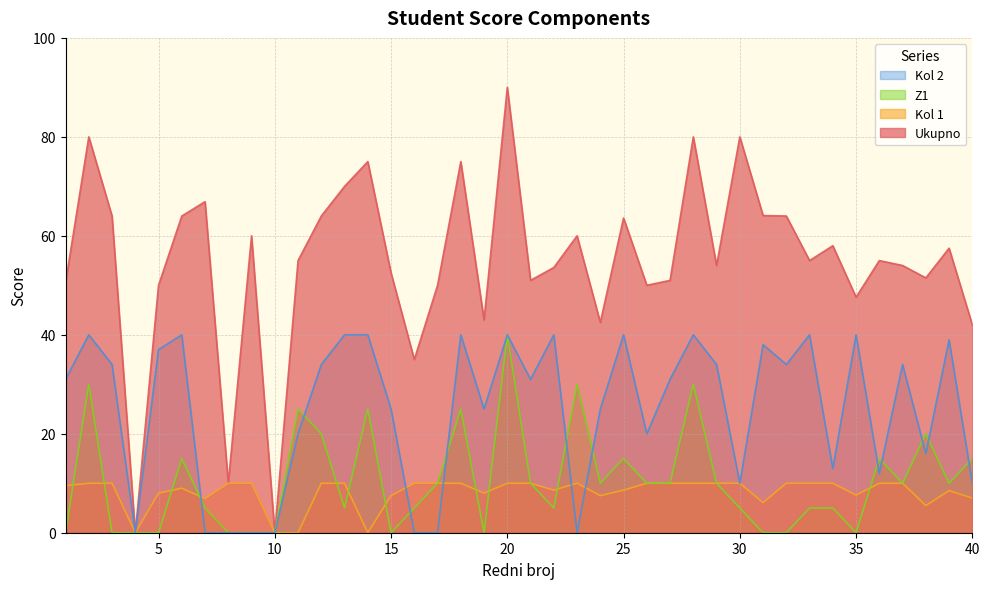

True or false: Kol 2 and Z1 cross at least once.

True